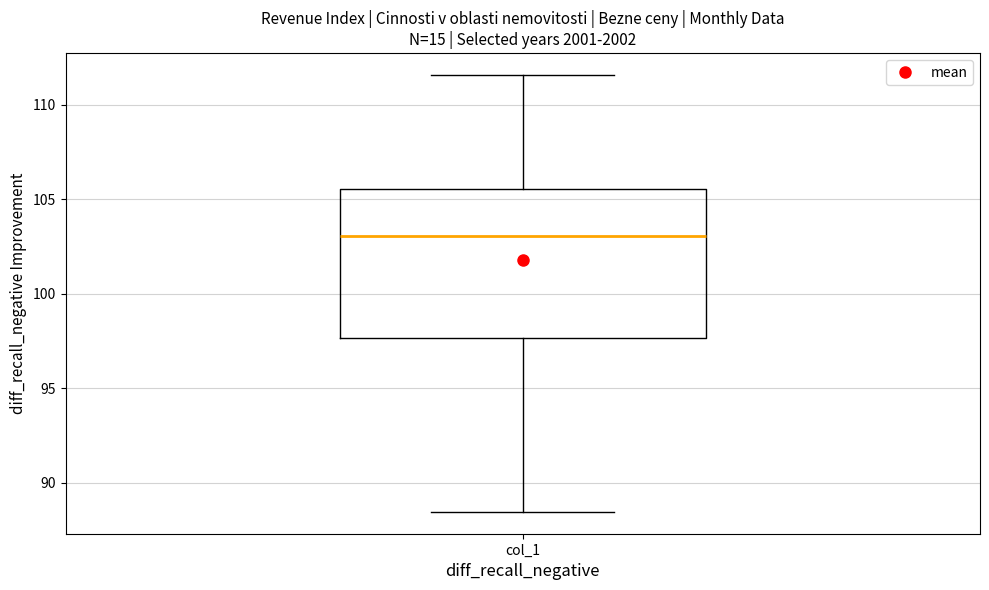

Where is the lower edge of the box for col_1 on the y-axis? The values are not printed on the chart, so give them approximately, as read against the axis.

97.5